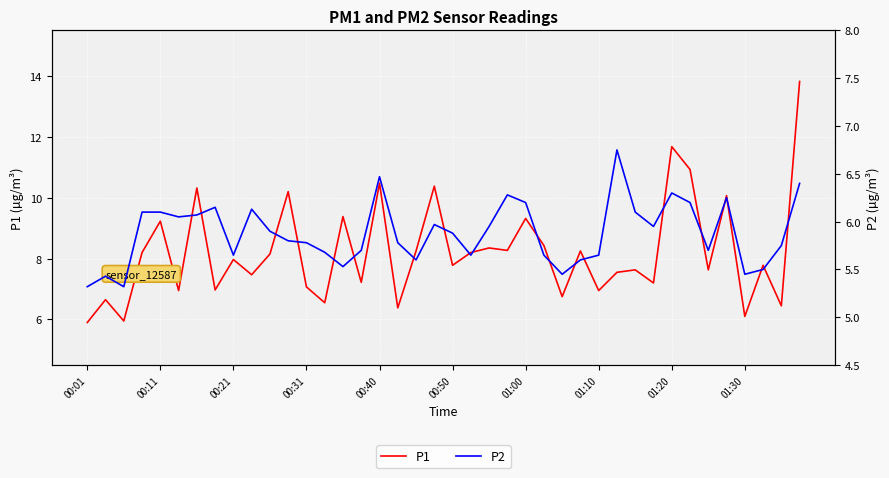

Reading left to right, list all the values displayed in this chart.

P1: 5.9	6.7	6.0	8.2	9.2	7.0	10.3	7.0	8.0	7.5	8.2	10.2	7.1	6.5	9.4	7.2	10.5	6.4	8.2	10.4	7.8	8.2	8.3	8.3	9.3	8.4	6.8	8.2	7.0	7.5	7.6	7.2	11.7	10.9	7.6	10.1	6.1	7.8	6.5	13.8
P2: 5.3	5.4	5.3	6.1	6.1	6.0	6.1	6.2	5.7	6.1	5.9	5.8	5.8	5.7	5.5	5.7	6.5	5.8	5.6	6.0	5.9	5.7	6.0	6.3	6.2	5.7	5.5	5.6	5.7	6.8	6.1	6.0	6.3	6.2	5.7	6.2	5.5	5.5	5.8	6.4